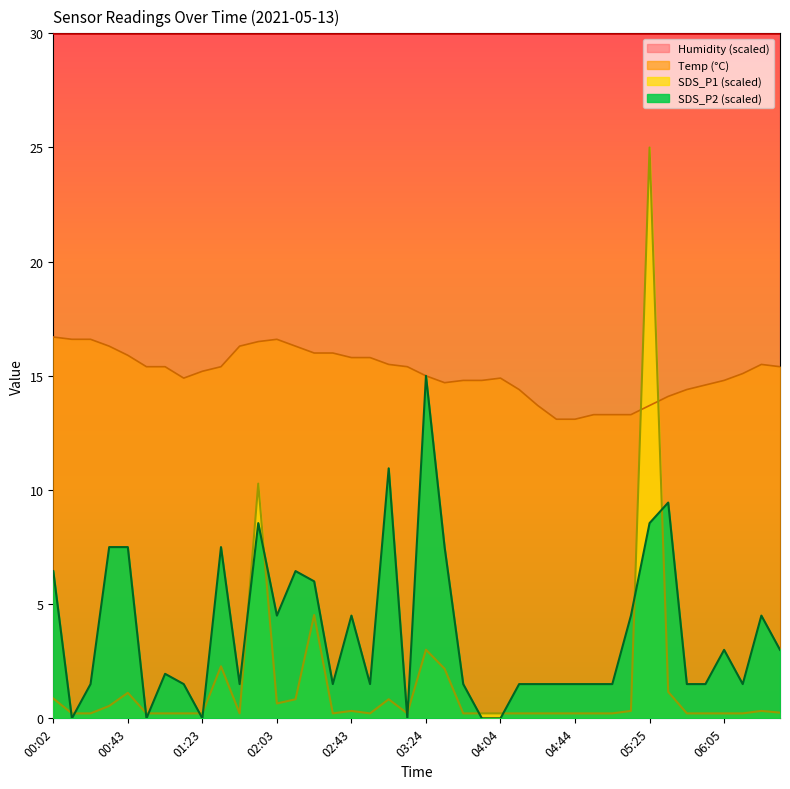

Reading left to right, extract all data points from this chart.

SDS_P1: 00:02=0.9	00:12=0.2	00:23=0.2	00:33=0.5	00:43=1.1	00:53=0.2	01:03=0.2	01:13=0.2	01:23=0.2	01:33=2.3	01:43=0.2	01:53=10.3	02:03=0.7	02:13=0.8	02:23=4.5	02:33=0.2	02:43=0.3	02:53=0.2	03:04=0.8	03:14=0.2	03:24=3.0	03:34=2.2	03:44=0.2	03:54=0.2	04:04=0.2	04:14=0.2	04:24=0.2	04:34=0.2	04:44=0.2	04:54=0.2	05:04=0.2	05:14=0.3	05:25=25.0	05:35=1.2	05:45=0.2	05:55=0.2	06:05=0.2	06:15=0.2	06:25=0.3	06:35=0.2
SDS_P2: 00:02=6.5	00:12=0.0	00:23=1.5	00:33=7.5	00:43=7.5	00:53=0.0	01:03=2.0	01:13=1.5	01:23=0.0	01:33=7.5	01:43=1.5	01:53=8.5	02:03=4.5	02:13=6.5	02:23=6.0	02:33=1.5	02:43=4.5	02:53=1.5	03:04=10.9	03:14=0.0	03:24=15.0	03:34=7.5	03:44=1.5	03:54=0.0	04:04=0.0	04:14=1.5	04:24=1.5	04:34=1.5	04:44=1.5	04:54=1.5	05:04=1.5	05:14=4.5	05:25=8.5	05:35=9.4	05:45=1.5	05:55=1.5	06:05=3.0	06:15=1.5	06:25=4.5	06:35=3.0
Temp: 00:02=16.7	00:12=16.6	00:23=16.6	00:33=16.3	00:43=15.9	00:53=15.4	01:03=15.4	01:13=14.9	01:23=15.2	01:33=15.4	01:43=16.3	01:53=16.5	02:03=16.6	02:13=16.3	02:23=16.0	02:33=16.0	02:43=15.8	02:53=15.8	03:04=15.5	03:14=15.4	03:24=15.0	03:34=14.7	03:44=14.8	03:54=14.8	04:04=14.9	04:14=14.4	04:24=13.7	04:34=13.1	04:44=13.1	04:54=13.3	05:04=13.3	05:14=13.3	05:25=13.7	05:35=14.1	05:45=14.4	05:55=14.6	06:05=14.8	06:15=15.1	06:25=15.5	06:35=15.4